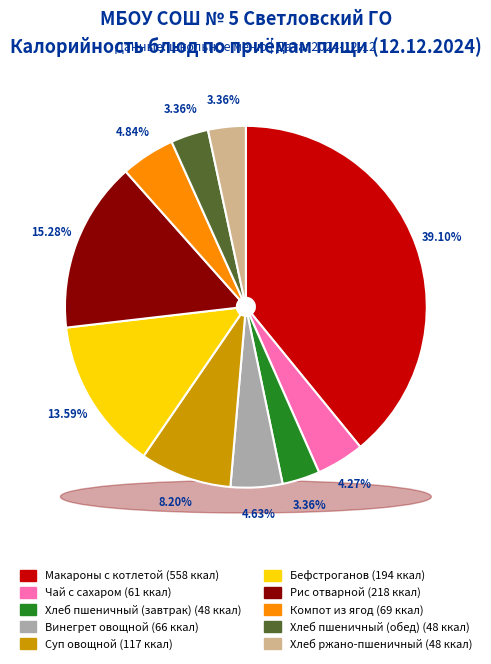

Which slice is the smallest?

Хлеб пшеничный (завтрак)